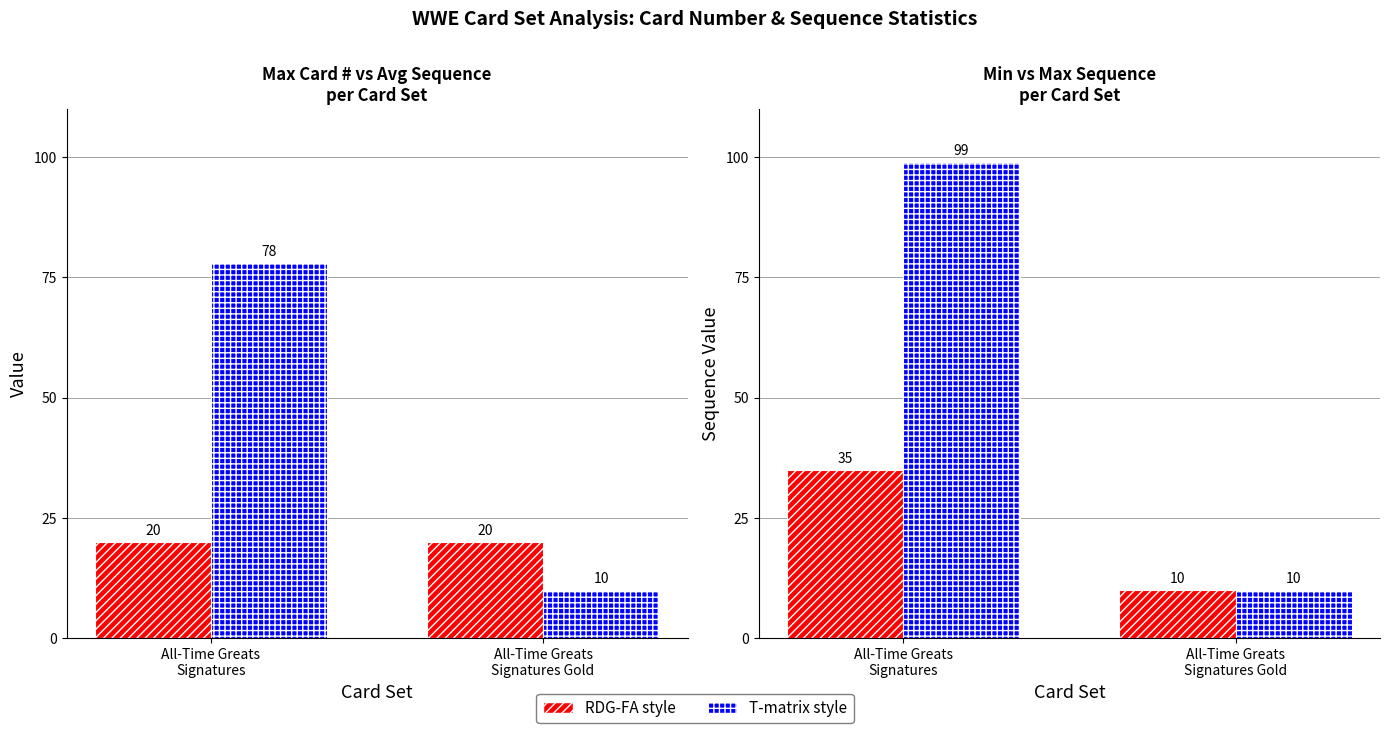

What is the sum of all Min Sequence values?

45